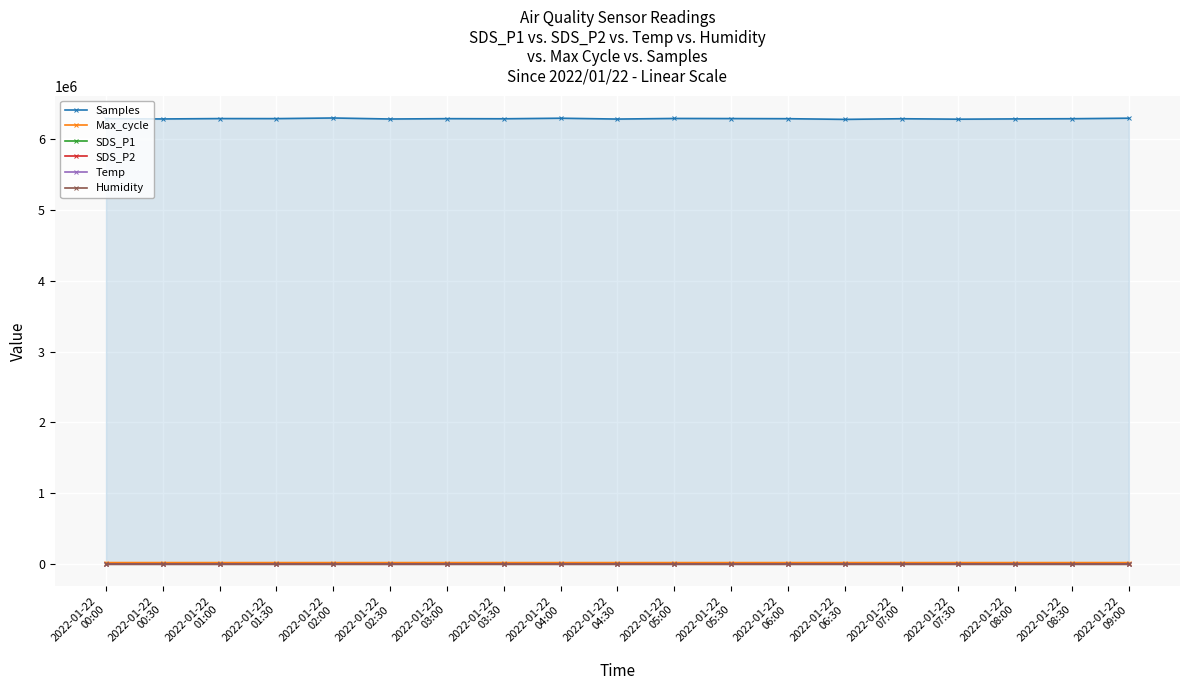

At which category does the chart reach its minimum across all series?

2022-01-22
01:00